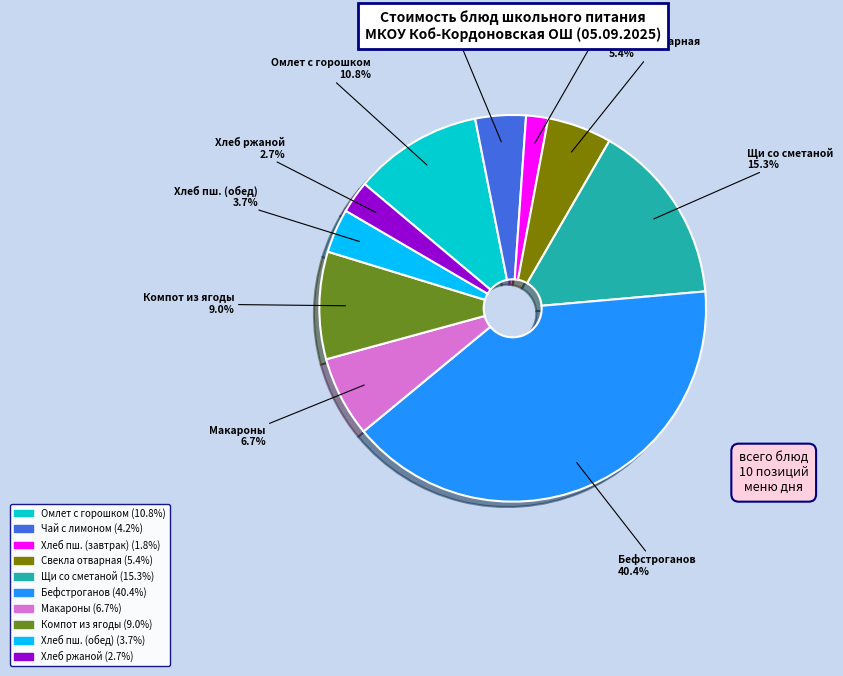

Is there a majority slice in this chart?

No